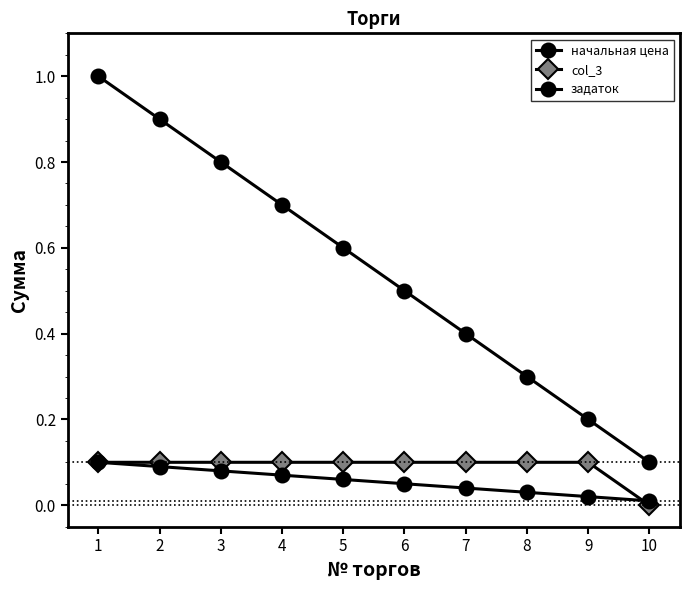

Between 2 and 5, which is larger?

2